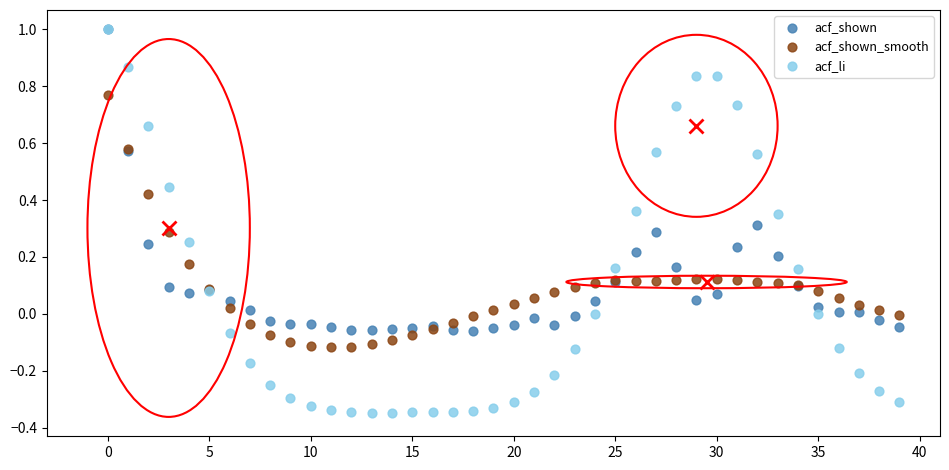

What are all the series names shown in the legend?

acf_shown, acf_shown_smooth, acf_li